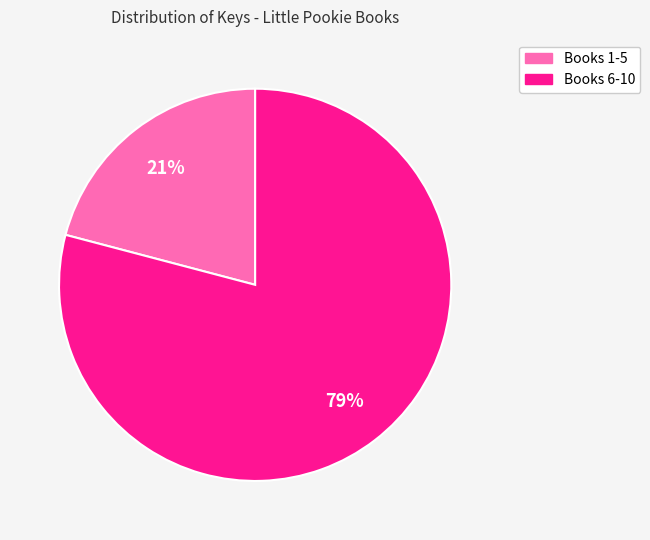

To the nearest percent, what is the average slice percentage?

50%